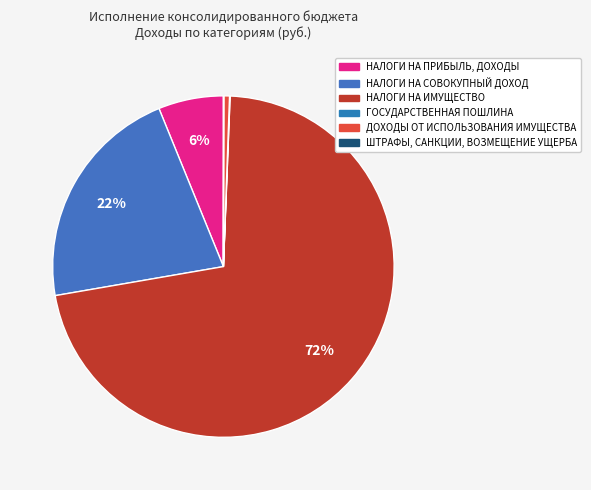

Is НАЛОГИ НА ИМУЩЕСТВО the majority of the pie?

Yes